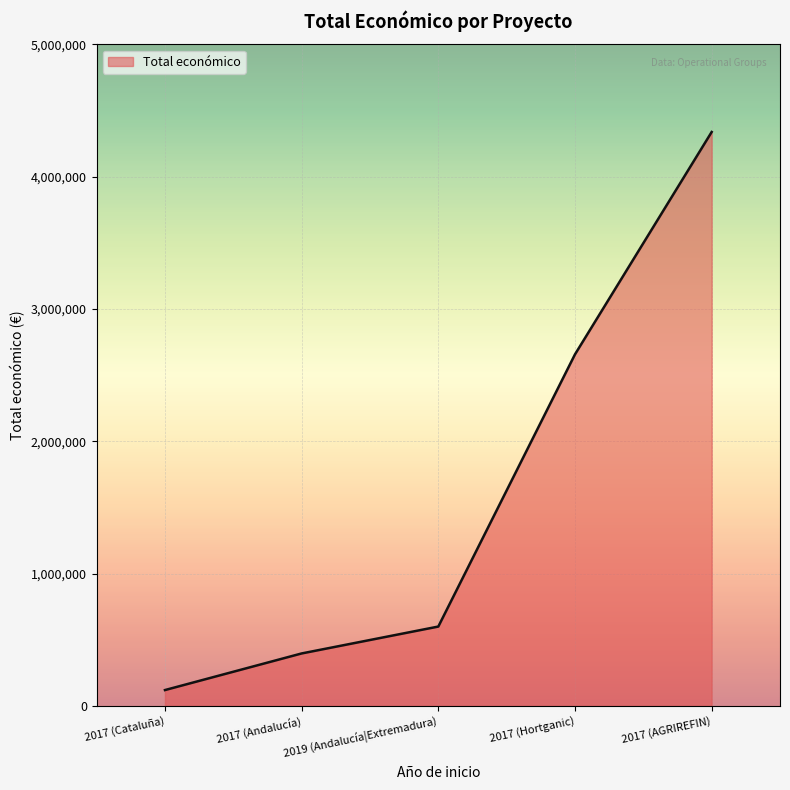

What position from the left is 2017 (Hortganic)?

4